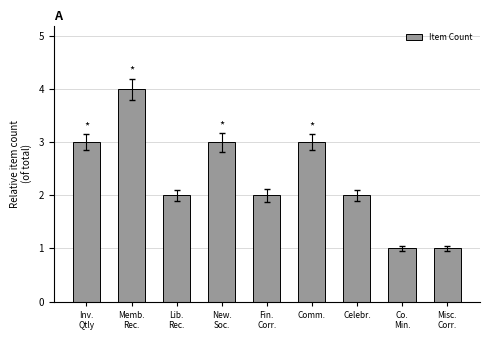

Between Memb.
Rec. and Lib.
Rec., which is larger?

Memb.
Rec.